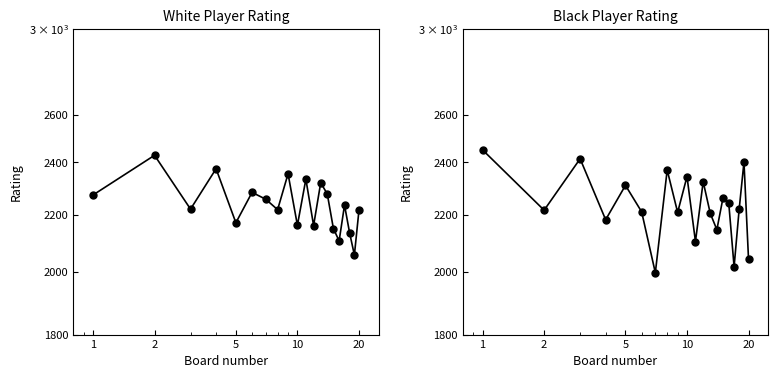

What are all the series names shown in the legend?

White Rating, Black Rating